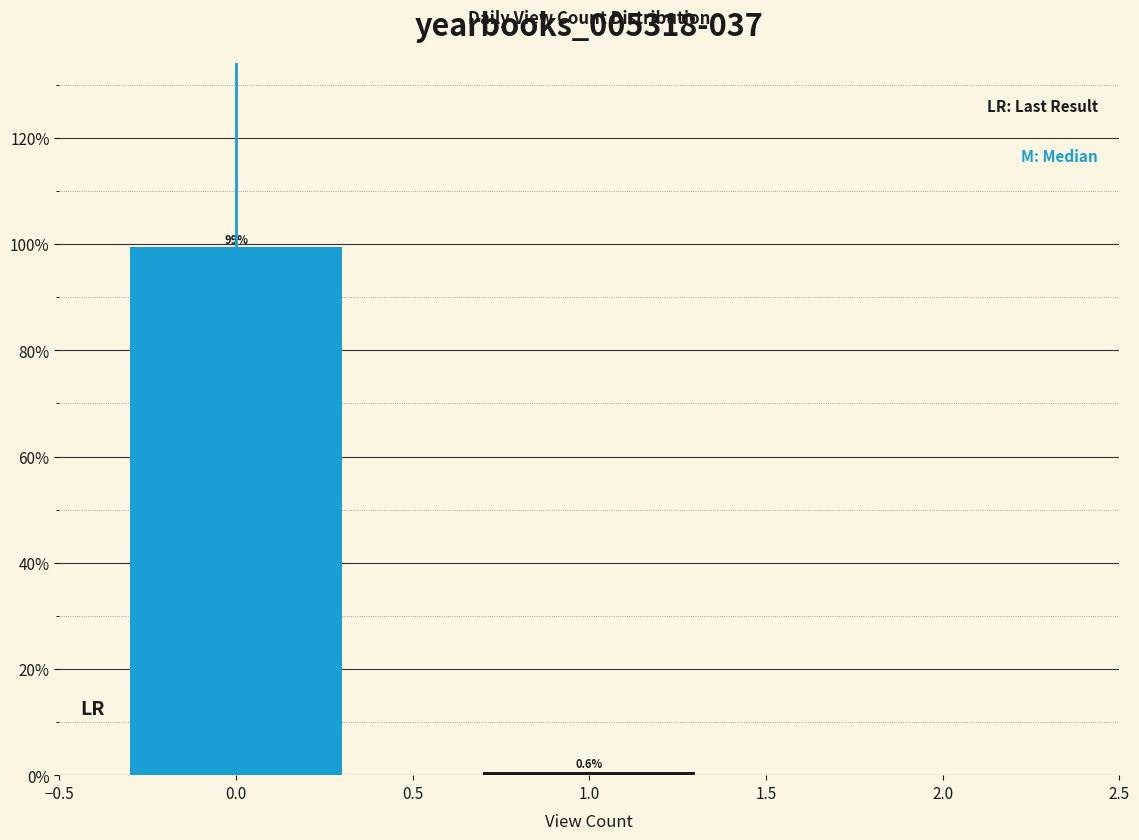

Reading left to right, list all the values displayed in this chart.

0.0=99.4	1.0=0.6